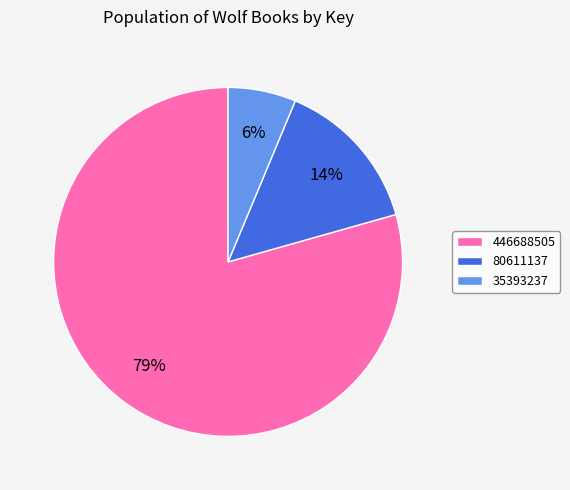

Which slice is the largest?

446688505